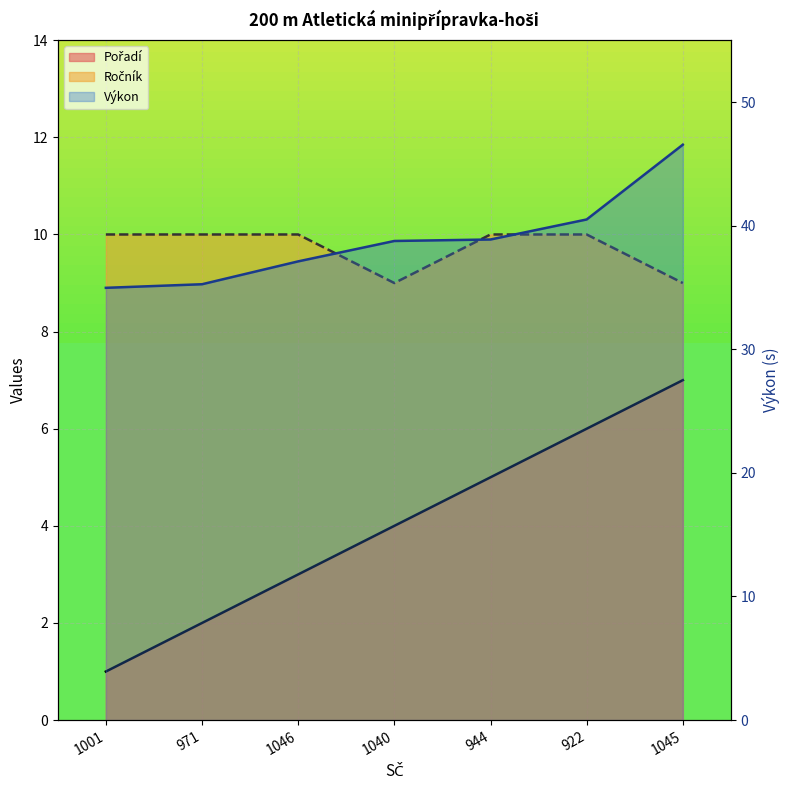

What is the total value across all series at 1001?

46.0